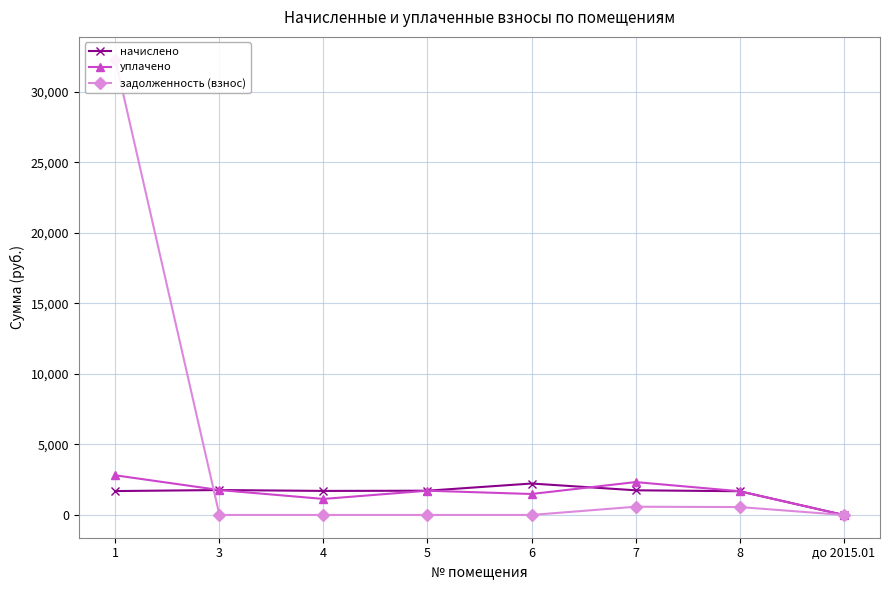

Where is the first local minimum for уплачено?

4